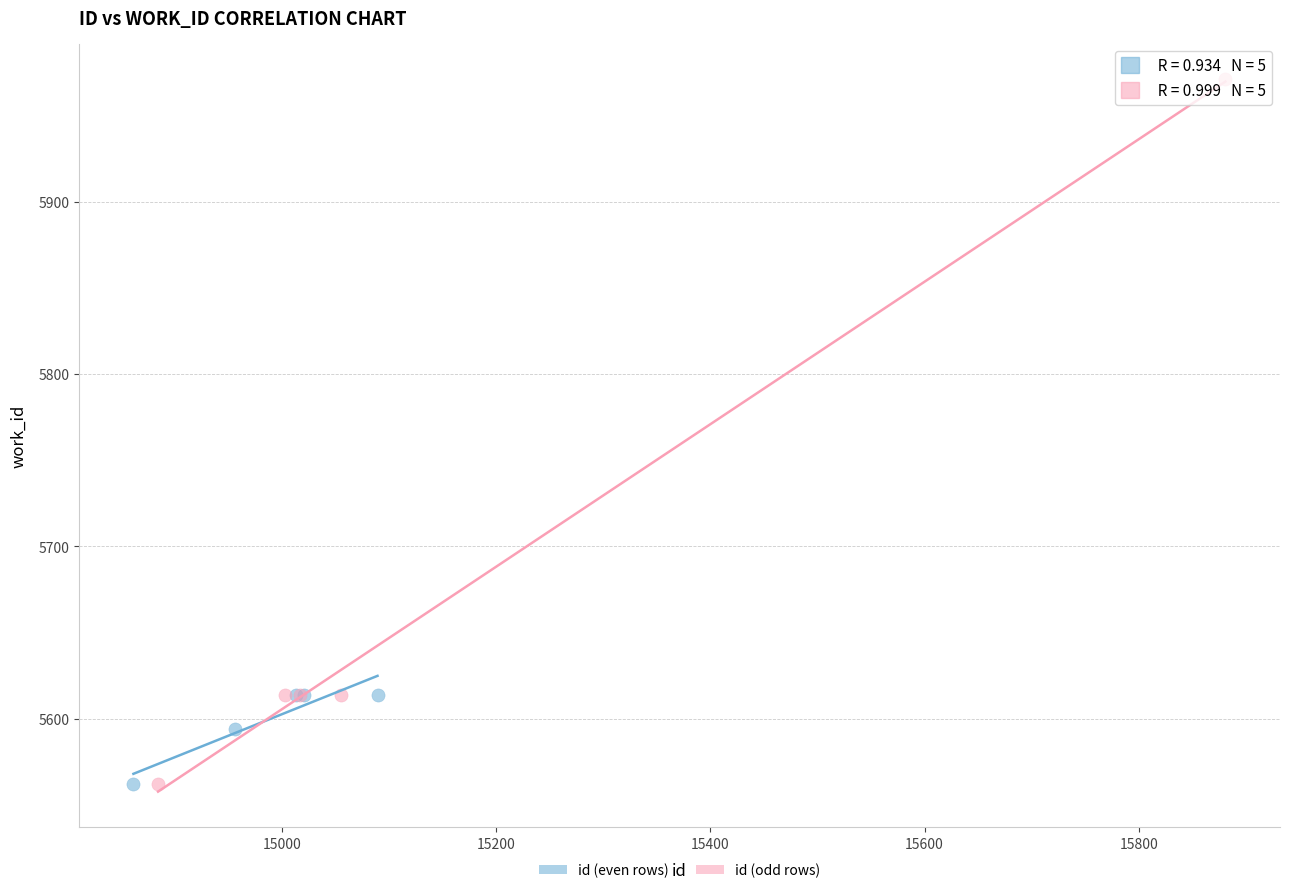

Which series reaches the maximum Y coordinate?

id (odd rows)